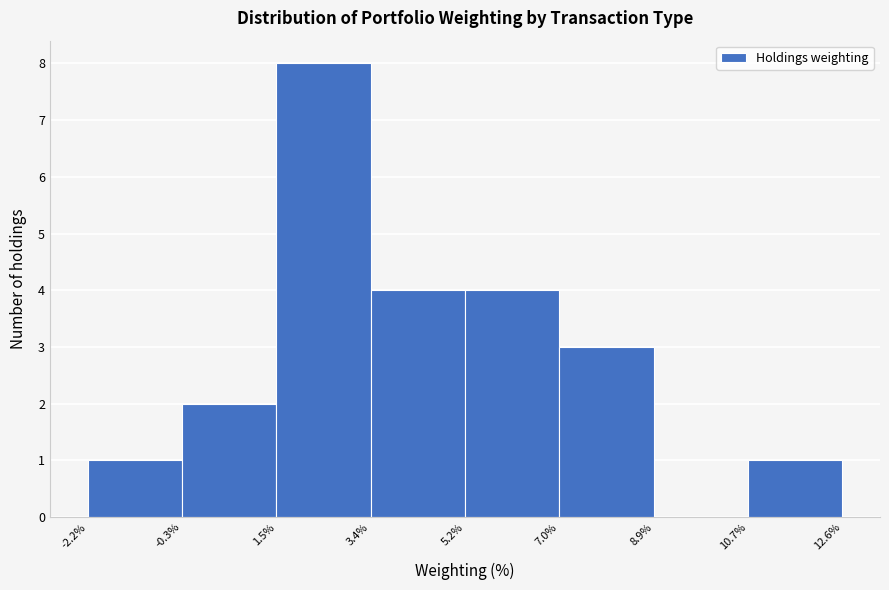

Which range on the x-axis has the tallest bar?

1.5% to 3.4%